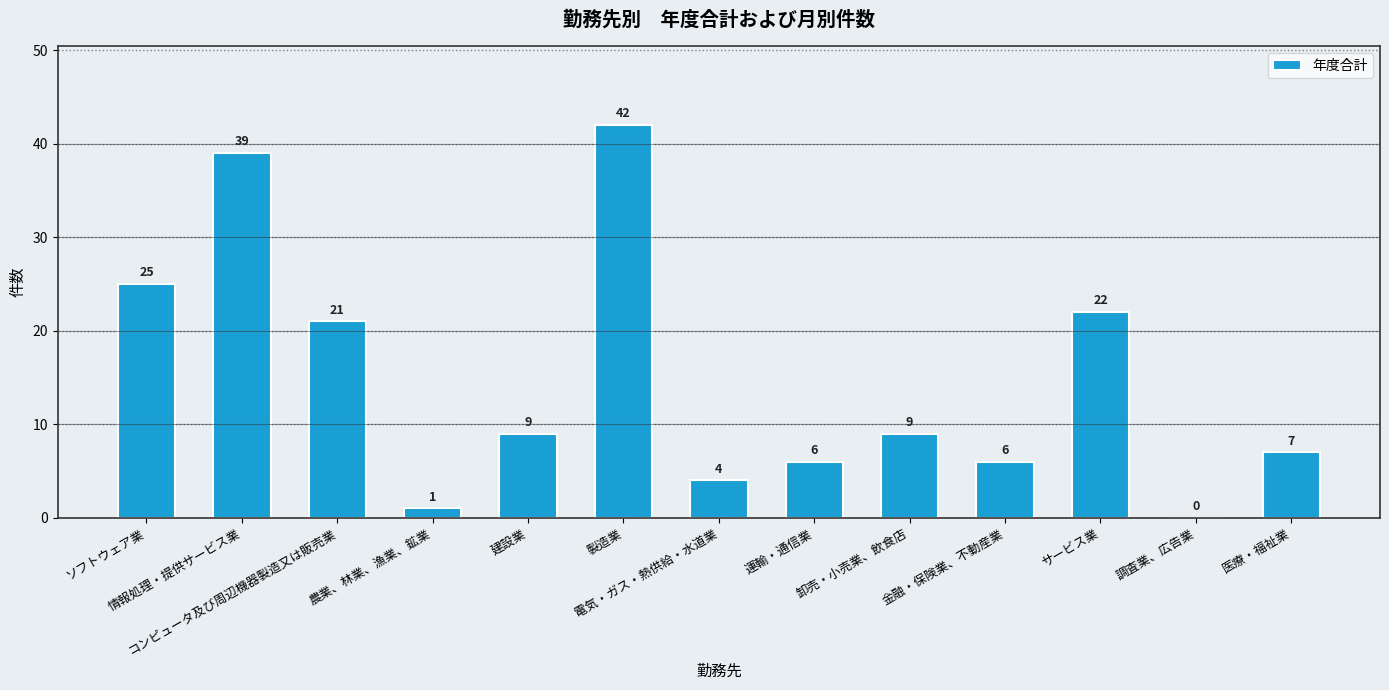

What is the maximum value shown in the chart?

42